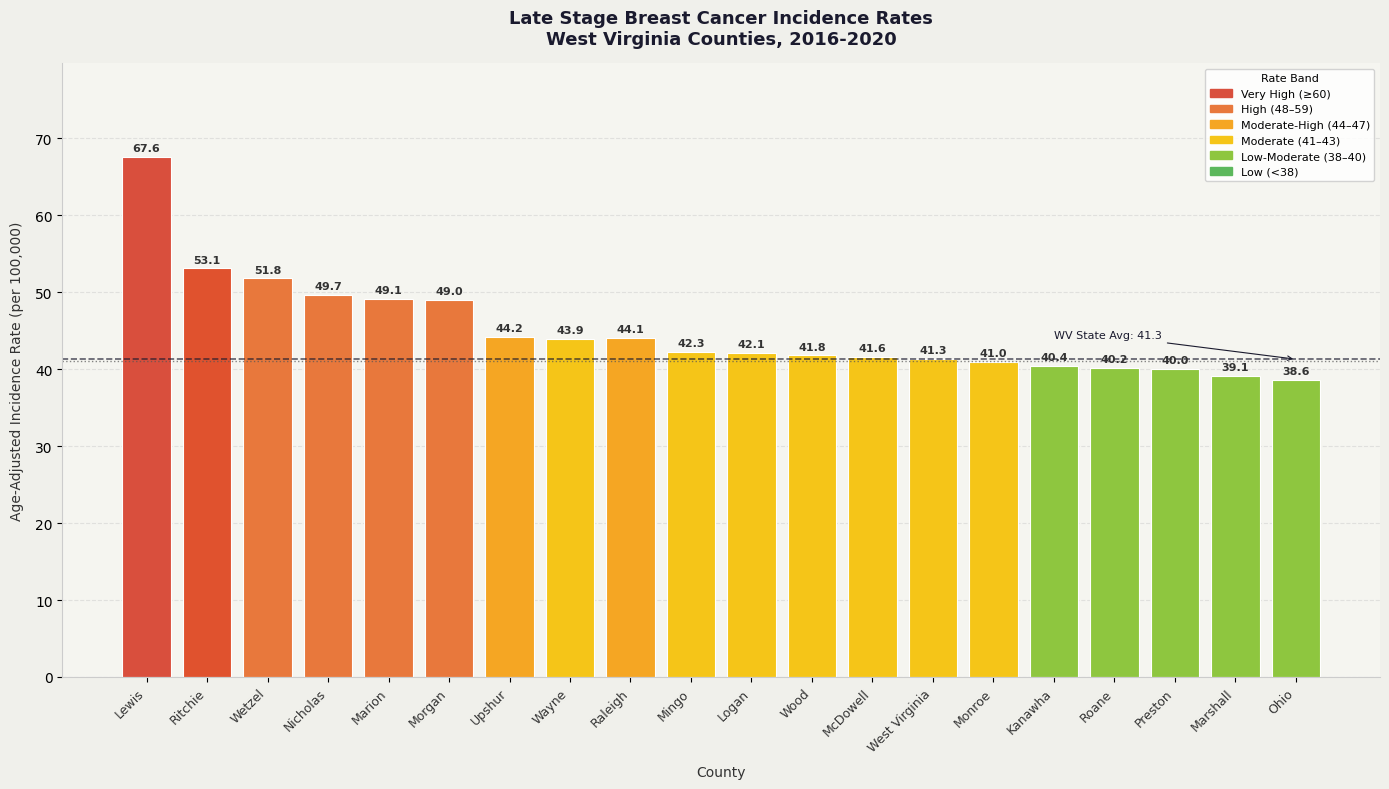

True or false: the data shows 40.4 at Kanawha.

True